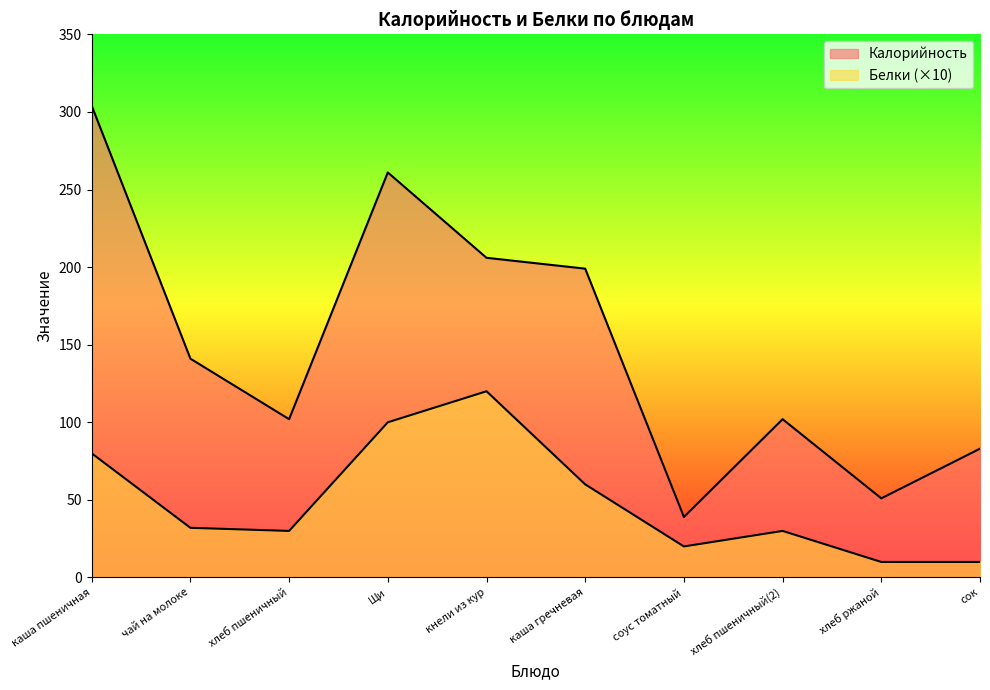

Does the chart display data point markers on the line(s)?

No